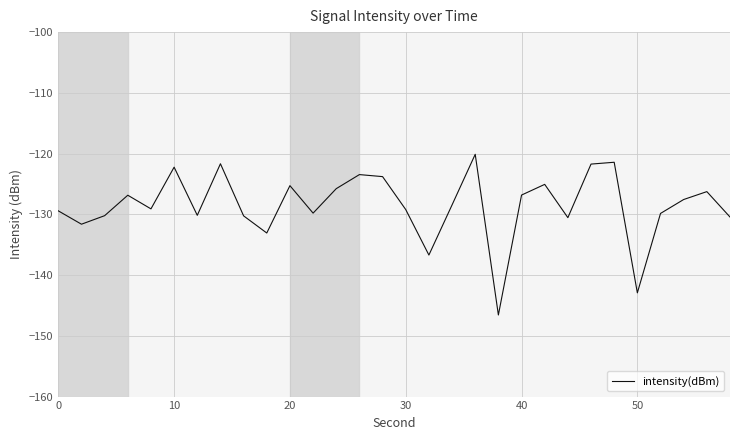

True or false: the data has more than 2 interior local peaks.

True